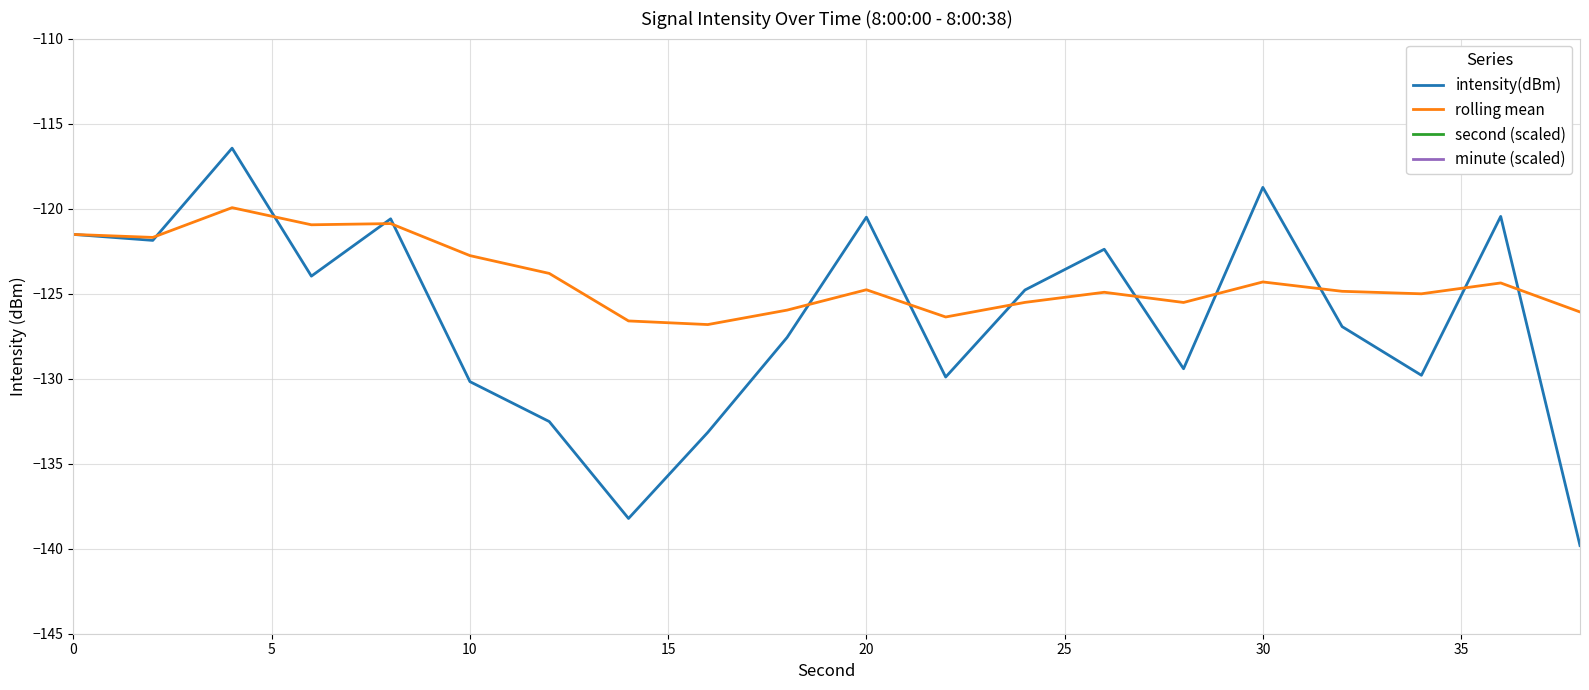

What is the maximum value for rolling mean?

-119.9